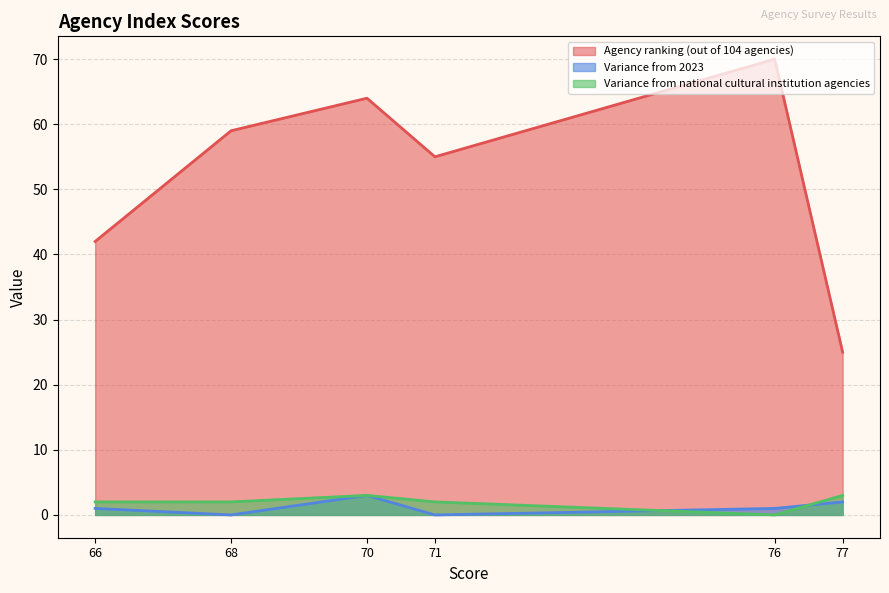

Which series has the largest total across all categories?

Agency ranking (out of 104 agencies)